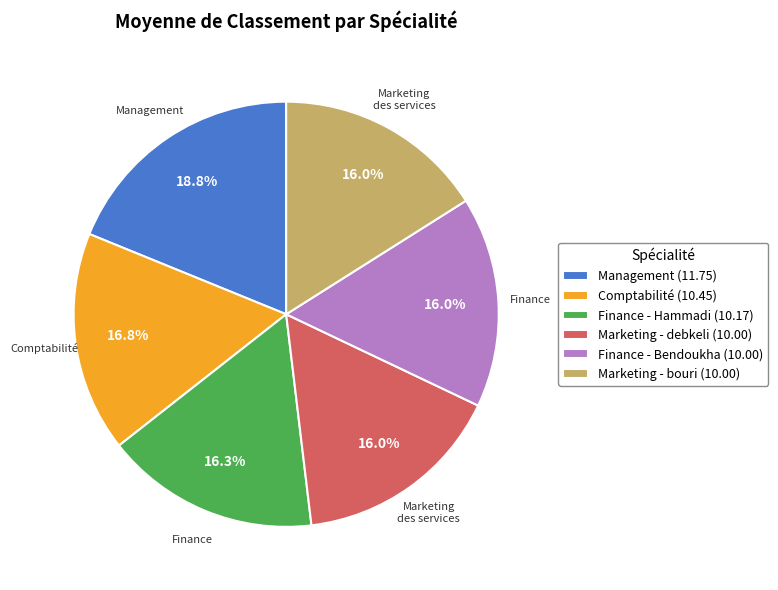

How many segments does this pie chart have?

6